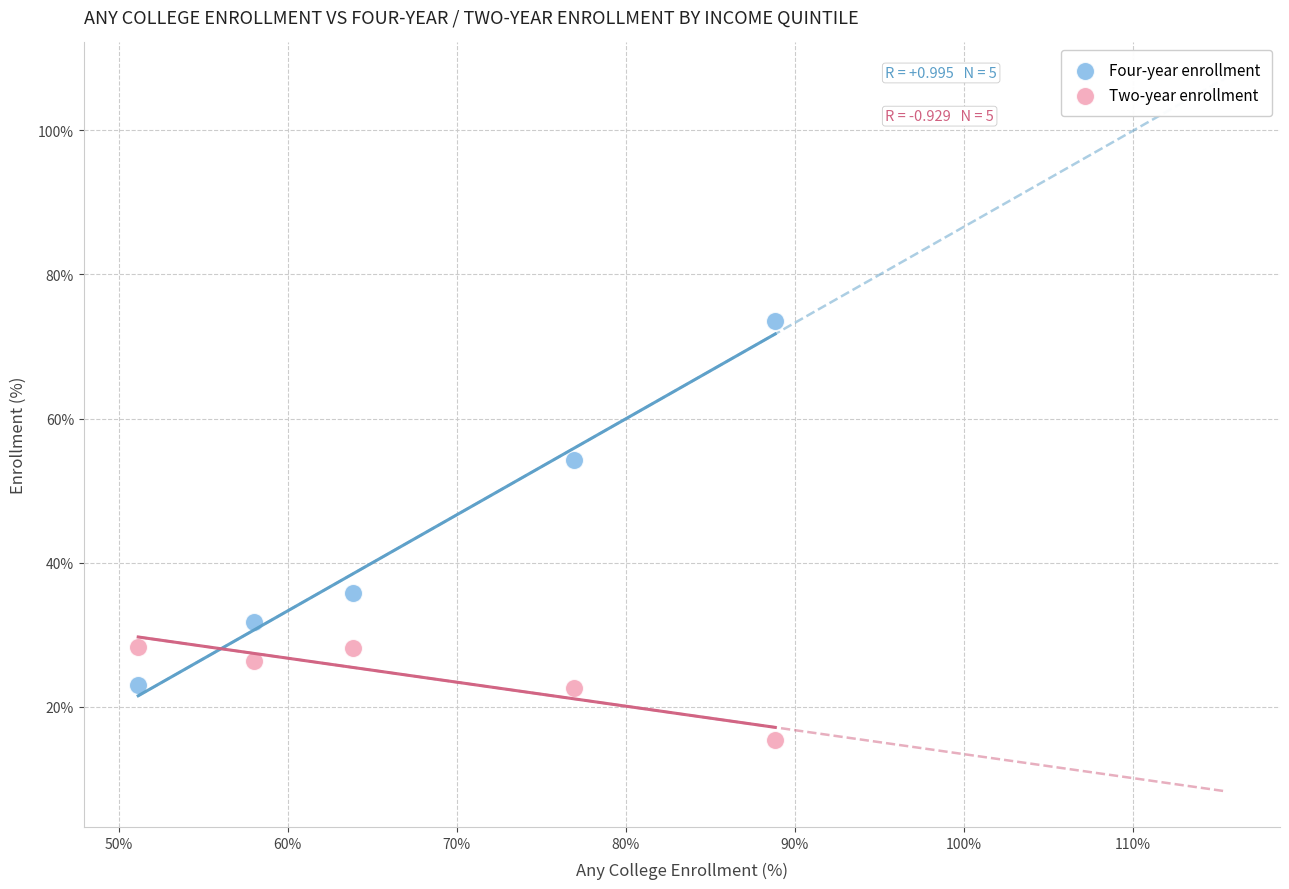

Which series has the largest Y range (max minus min)?

Four-year enrollment